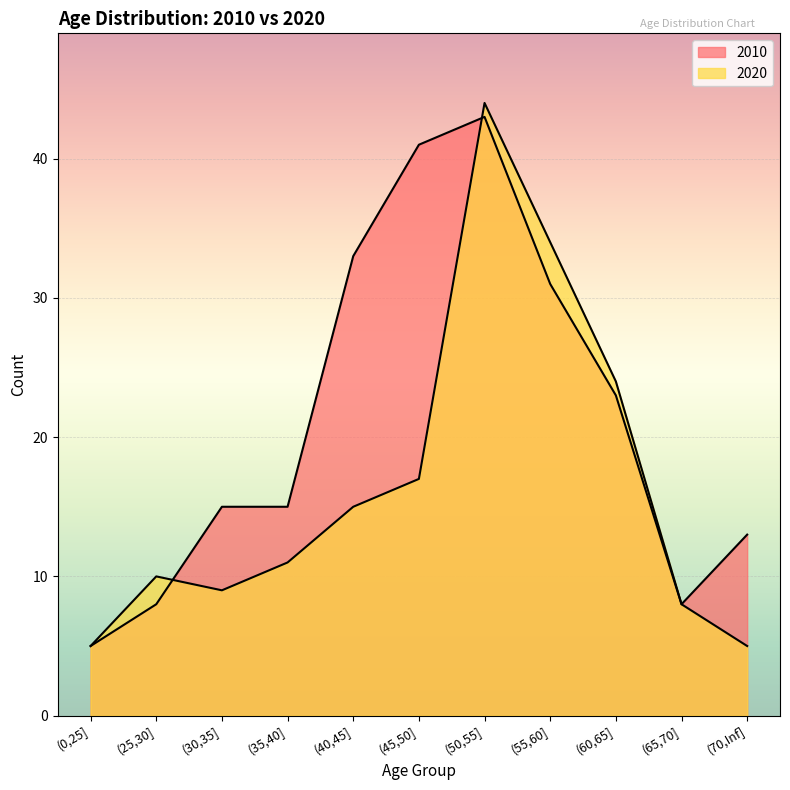

Which series has the largest total across all categories?

2010